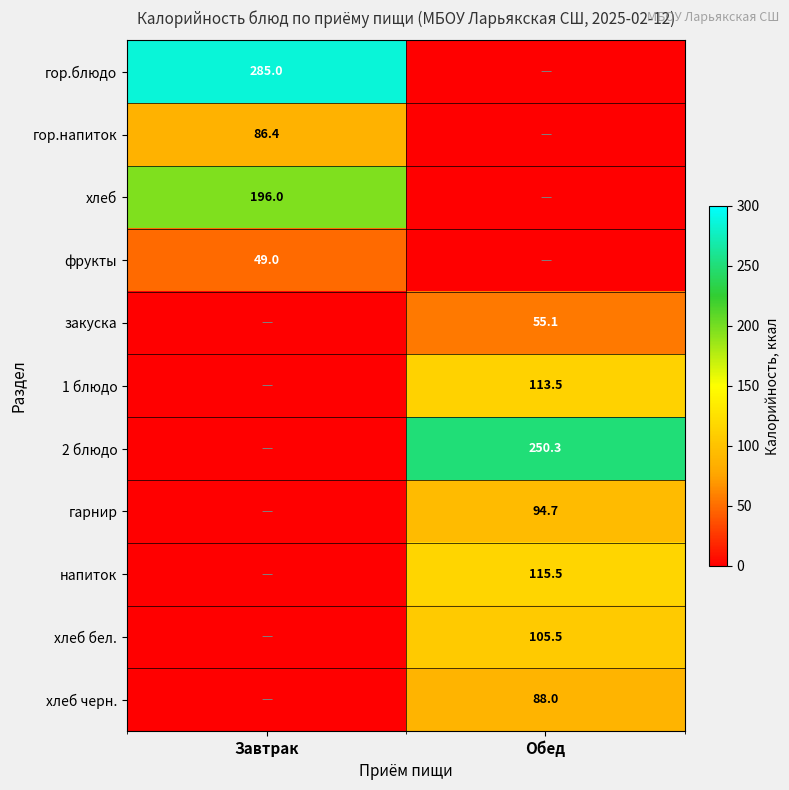

True or false: 2 блюдо has a value of 250.3 at Обед.

True